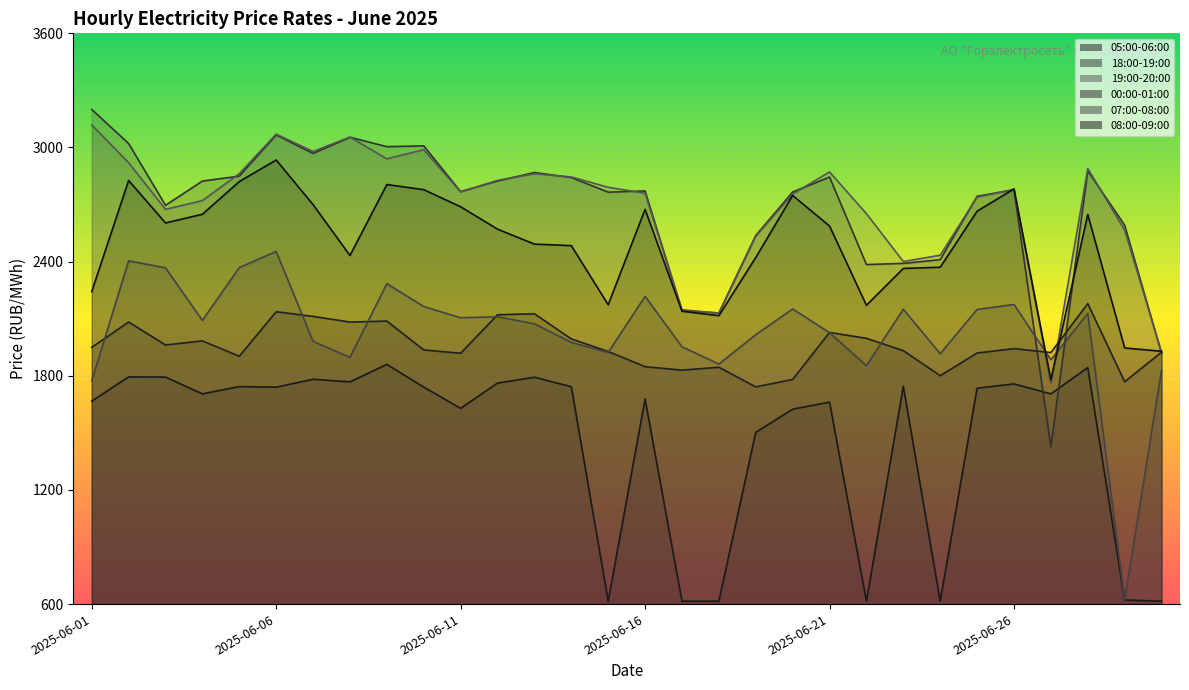

Reading left to right, transcribe all the data shown in this chart.

05:00-06:00: 1666.5	1794.2	1793.2	1704.8	1743.3	1740.2	1781.7	1767.9	1859.8	1740.6	1628.9	1761.6	1792.3	1742.6	615.3	1678.0	615.3	615.3	1502.8	1624.5	1661.6	615.3	1744.7	615.3	1734.8	1757.3	1704.9	1842.8	621.5	615.3
18:00-19:00: 3200.0	3020.9	2696.0	2823.4	2849.4	3066.0	2968.8	3053.6	3004.3	3008.4	2768.2	2823.7	2868.4	2842.1	2765.0	2771.7	2143.1	2130.2	2537.3	2765.9	2844.7	2384.7	2390.6	2410.3	2743.6	2777.4	1426.7	2876.9	2591.5	1917.5
19:00-20:00: 3118.5	2919.9	2674.7	2720.7	2862.6	3070.2	2978.7	3054.8	2940.2	2988.3	2766.2	2827.2	2862.0	2845.2	2790.8	2759.2	2147.4	2128.6	2533.3	2755.3	2871.5	2652.0	2400.5	2433.8	2738.9	2780.6	1759.7	2889.2	2565.9	1923.4
00:00-01:00: 1949.2	2082.6	1961.9	1983.4	1902.8	2136.6	2112.1	2082.3	2087.6	1935.8	1918.4	2120.6	2125.9	1994.0	1927.5	1847.8	1829.7	1845.0	1741.6	1780.8	2027.8	1997.0	1932.1	1800.7	1919.6	1942.8	1922.2	2179.3	1768.6	1924.2
07:00-08:00: 1772.7	2404.2	2367.3	2090.9	2368.7	2453.6	1980.9	1896.7	2283.8	2164.0	2105.0	2110.2	2072.9	1975.3	1922.5	2217.5	1952.4	1861.6	2015.9	2151.2	2026.5	1853.2	2149.7	1916.2	2148.8	2174.7	1884.1	2128.0	621.6	1829.9
08:00-09:00: 2241.9	2826.7	2603.3	2649.0	2820.9	2934.2	2699.7	2432.2	2805.2	2778.4	2688.4	2570.8	2492.2	2484.1	2173.4	2674.6	2139.2	2116.0	2421.6	2747.7	2587.2	2170.6	2364.2	2370.5	2665.1	2782.5	1778.3	2648.1	1946.3	1928.8